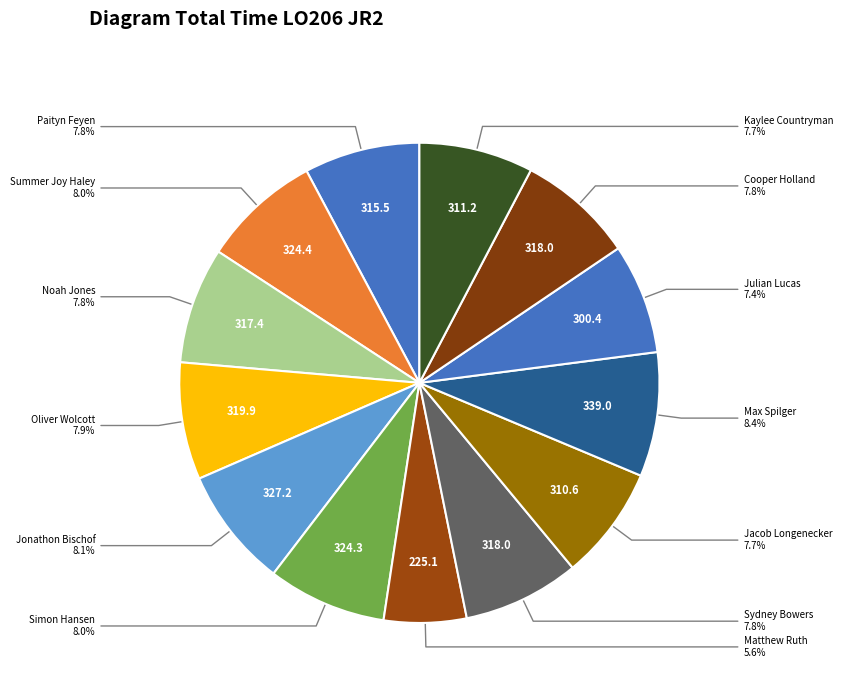

To the nearest percent, what is the difference between the largest and smallest slice percentages?

3%